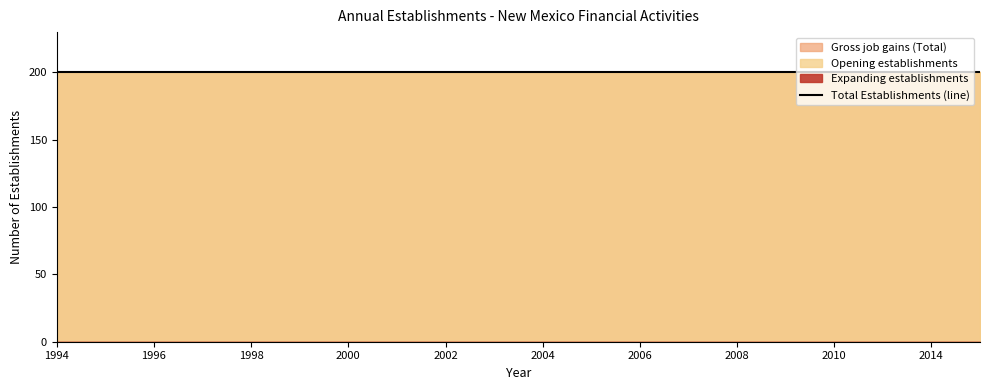

What is the total value across all series at 2003?

400